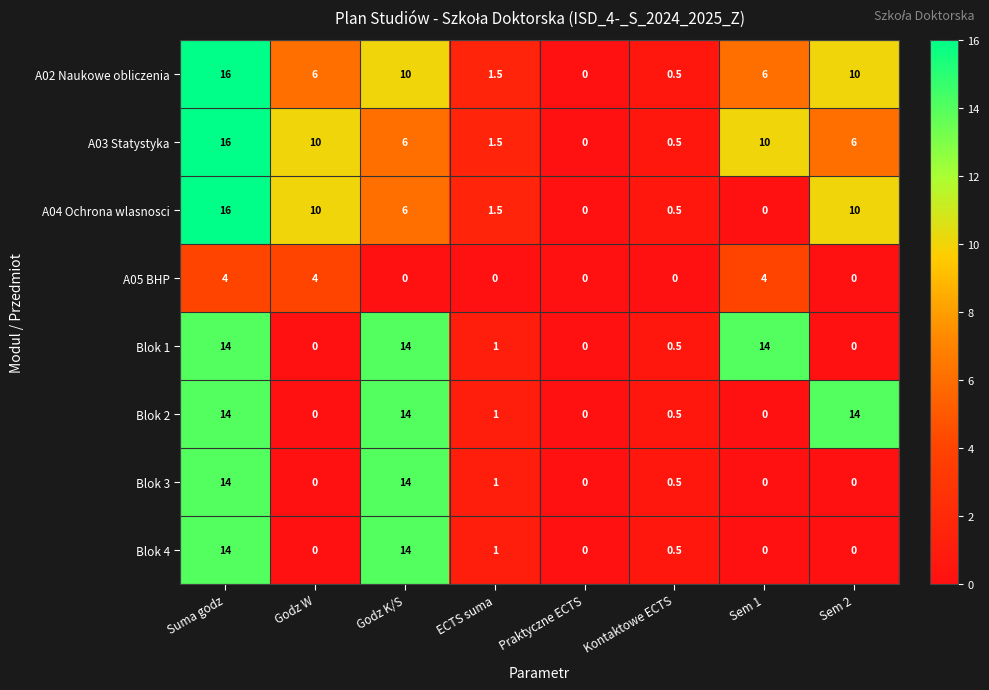

At how many categories does at least one series exceed 9?

5